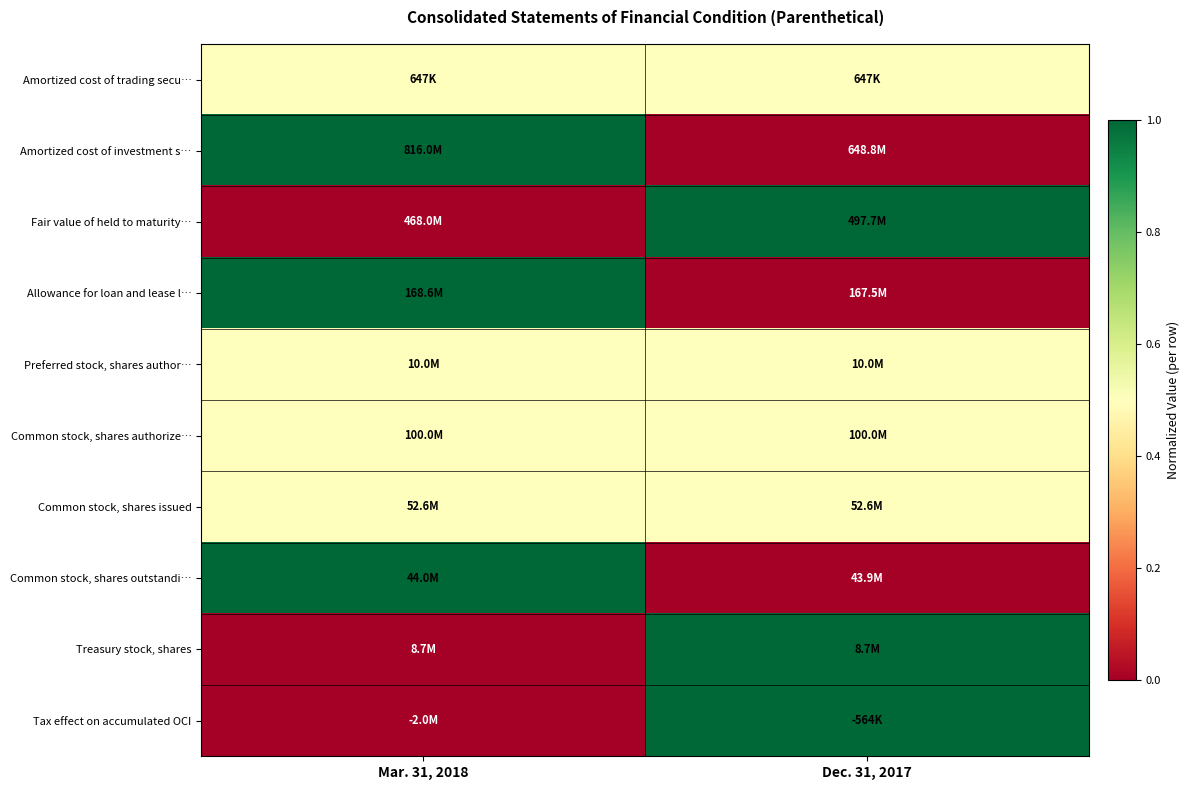

Reading left to right, list all the values displayed in this chart.

Amortized cost of trading secu…: Mar. 31, 2018=0.5	Dec. 31, 2017=0.5
Amortized cost of investment s…: Mar. 31, 2018=1.0	Dec. 31, 2017=0.0
Fair value of held to maturity…: Mar. 31, 2018=0.0	Dec. 31, 2017=1.0
Allowance for loan and lease l…: Mar. 31, 2018=1.0	Dec. 31, 2017=0.0
Preferred stock, shares author…: Mar. 31, 2018=0.5	Dec. 31, 2017=0.5
Common stock, shares authorize…: Mar. 31, 2018=0.5	Dec. 31, 2017=0.5
Common stock, shares issued: Mar. 31, 2018=0.5	Dec. 31, 2017=0.5
Common stock, shares outstandi…: Mar. 31, 2018=1.0	Dec. 31, 2017=0.0
Treasury stock, shares: Mar. 31, 2018=0.0	Dec. 31, 2017=1.0
Tax effect on accumulated OCI: Mar. 31, 2018=0.0	Dec. 31, 2017=1.0